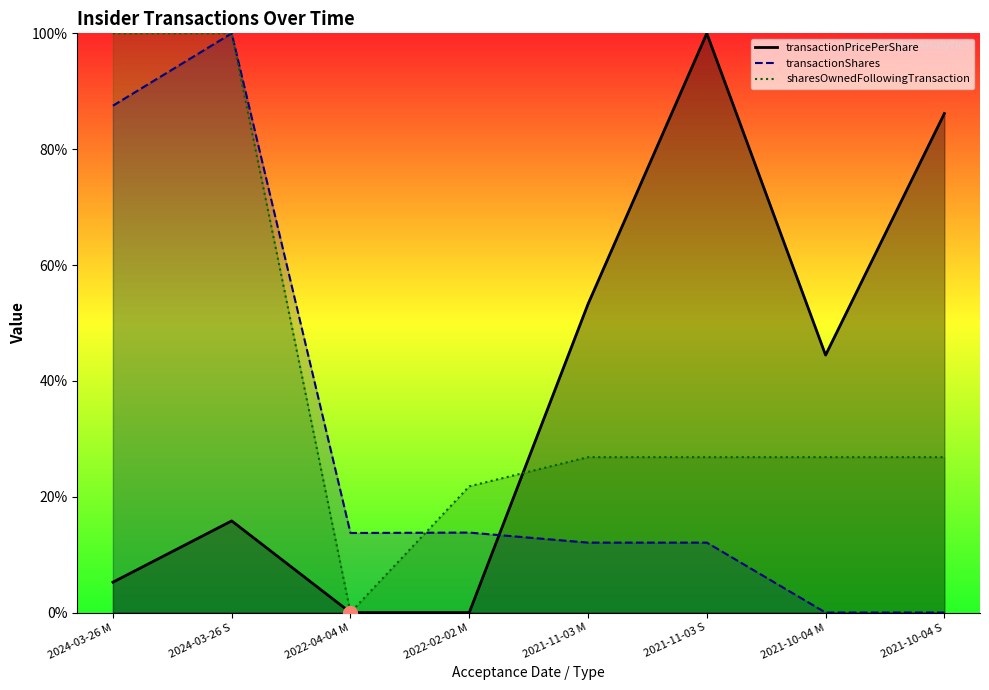

At how many categories does at least one series exceed 90?

3